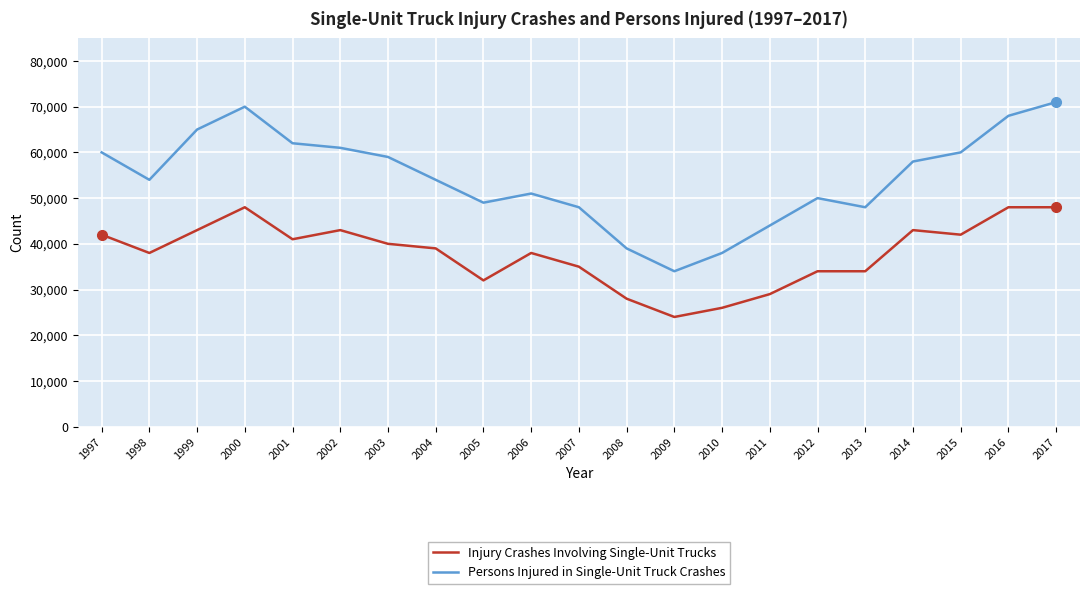

What is the spread (max minus min) of values at 2013?

14000